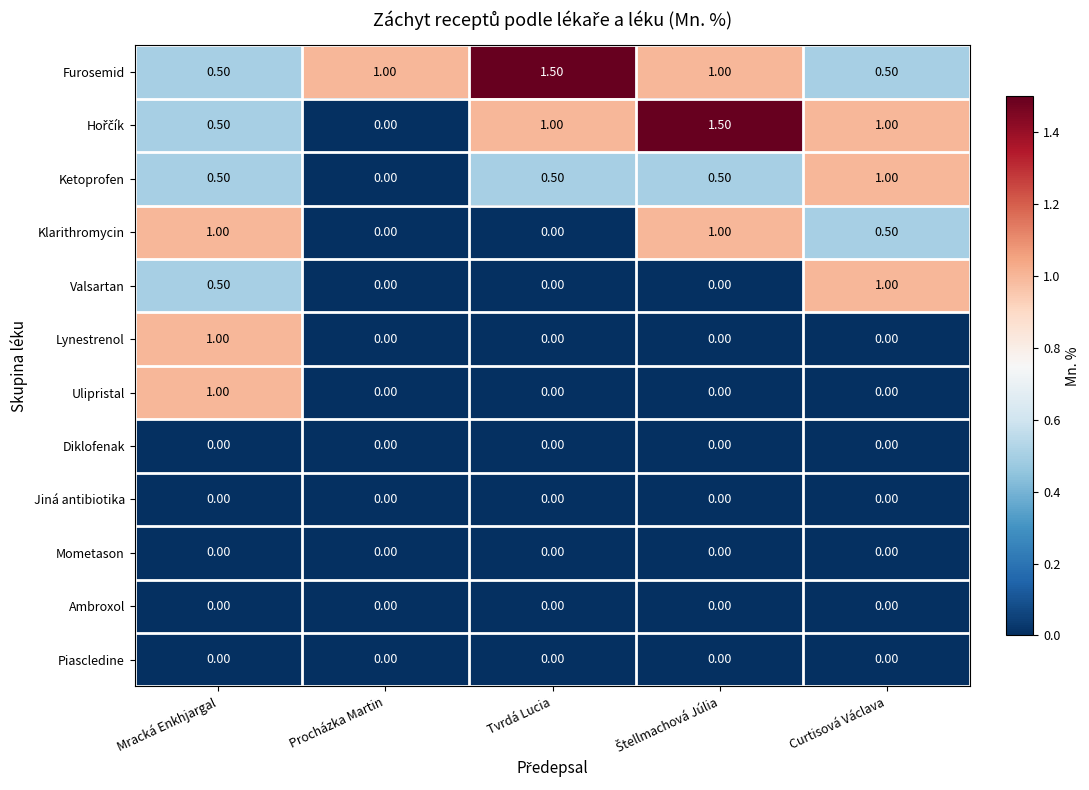

What is the sum of all Ketoprofen values?

2.5